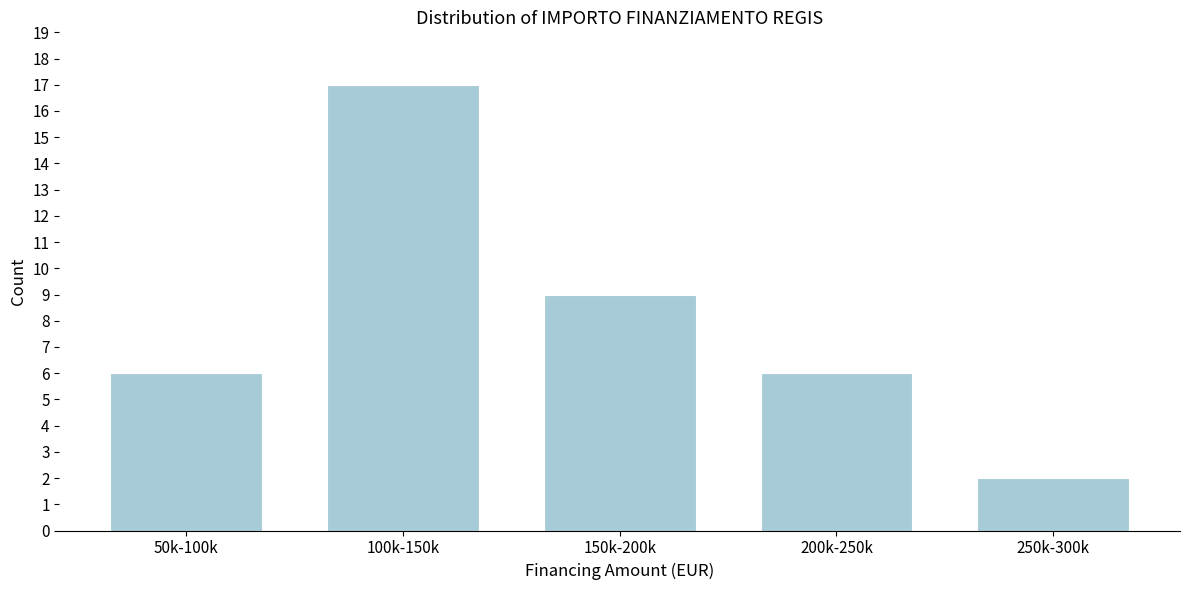

Reading left to right, extract all data points from this chart.

6	17	9	6	2